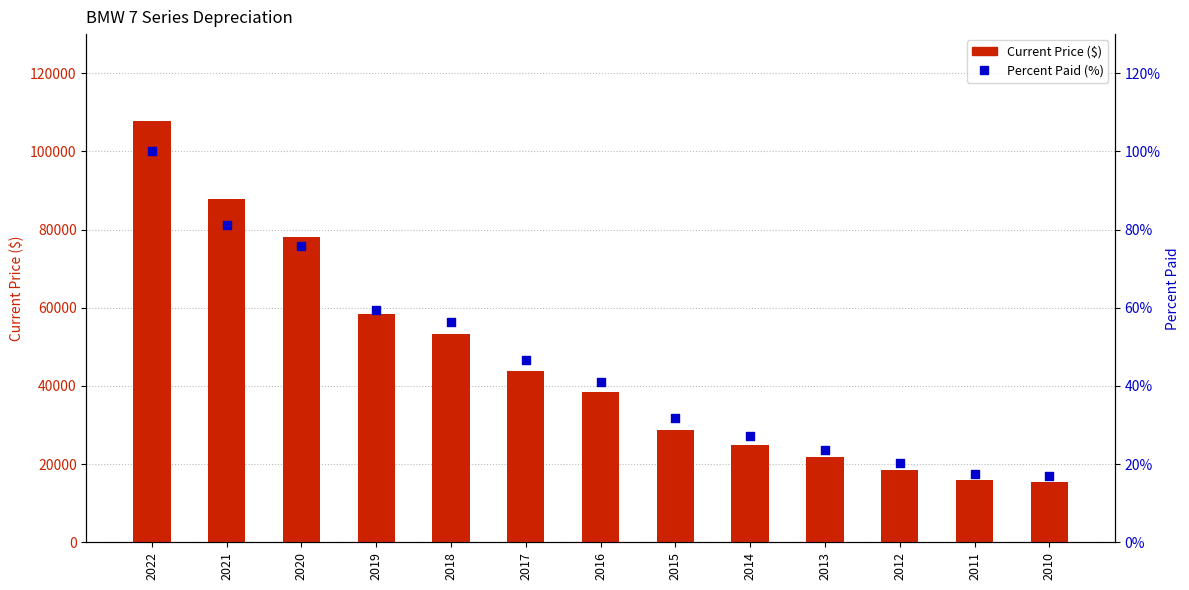

At which category is the sum across all series the highest?

2022